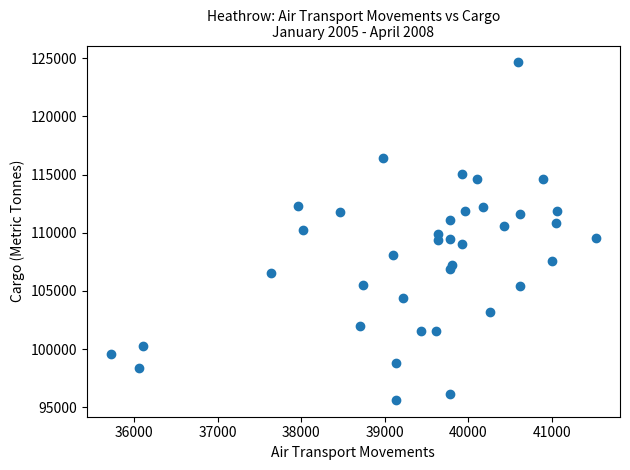

What is the range of Y values (max minus min)?

29004.2